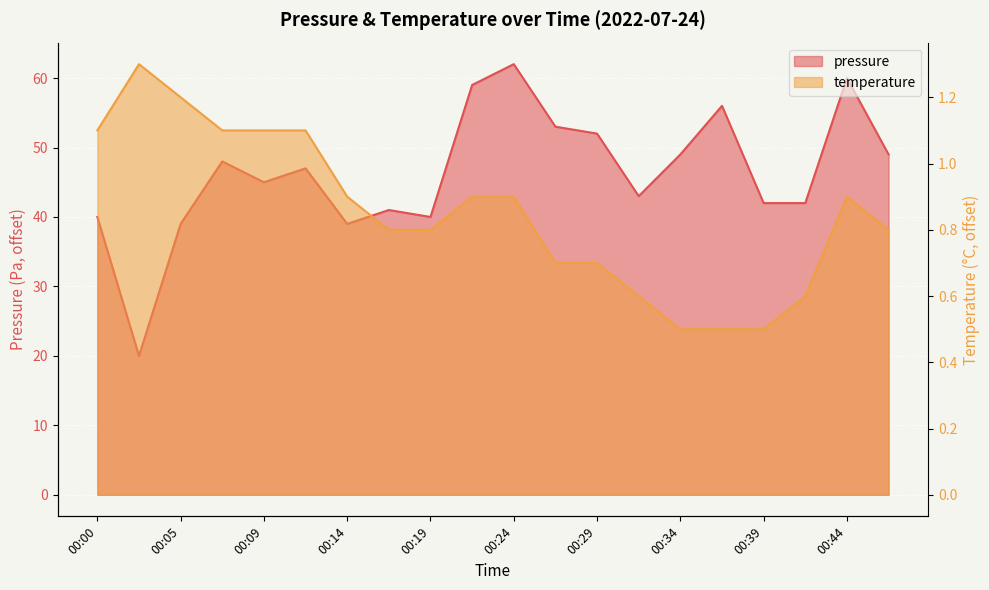

Read the temperature value at 00:07.

1.1